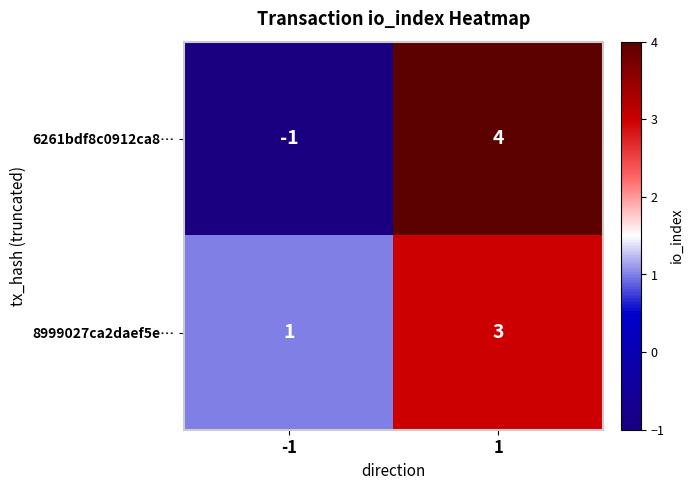

What is the highest value of the 6261bdf8c0912ca8… series?

4